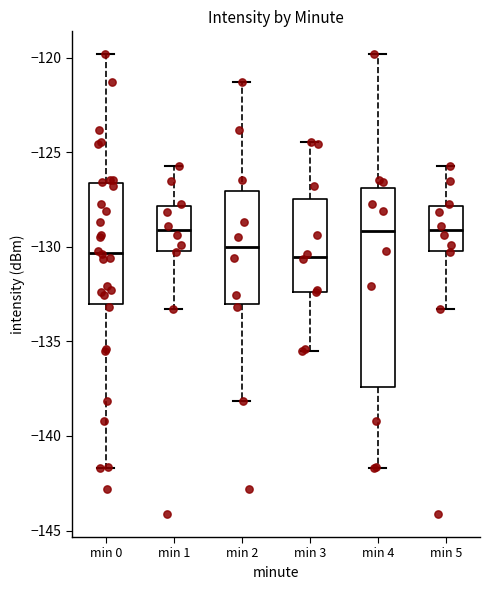

Reading left to right, transcribe this box plot: for each box, give where its median line is, the range the box spans, and where its two whiskers end, as read against the y-axis. The values are not printed on the chart, so give them approximately, as read against the axis.

min 0: median -130.5, box -133.0 to -126.5, whiskers -141.5 to -120.0
min 1: median -129.0, box -130.0 to -128.0, whiskers -133.5 to -125.5
min 2: median -130.0, box -133.0 to -127.0, whiskers -138.0 to -121.5
min 3: median -130.5, box -132.5 to -127.5, whiskers -135.5 to -124.5
min 4: median -129.0, box -137.5 to -127.0, whiskers -141.5 to -120.0
min 5: median -129.0, box -130.0 to -128.0, whiskers -133.5 to -125.5